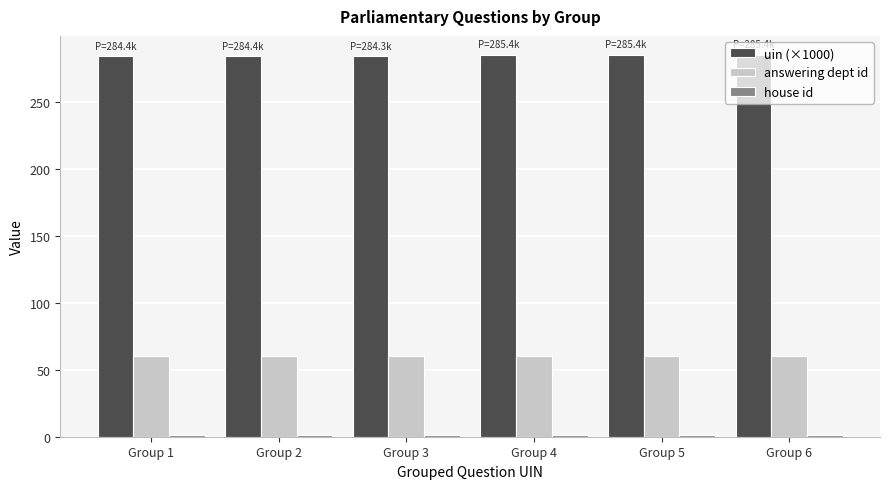

The value of uin (×1000) at Group 1 is 284.4. True or false?

True